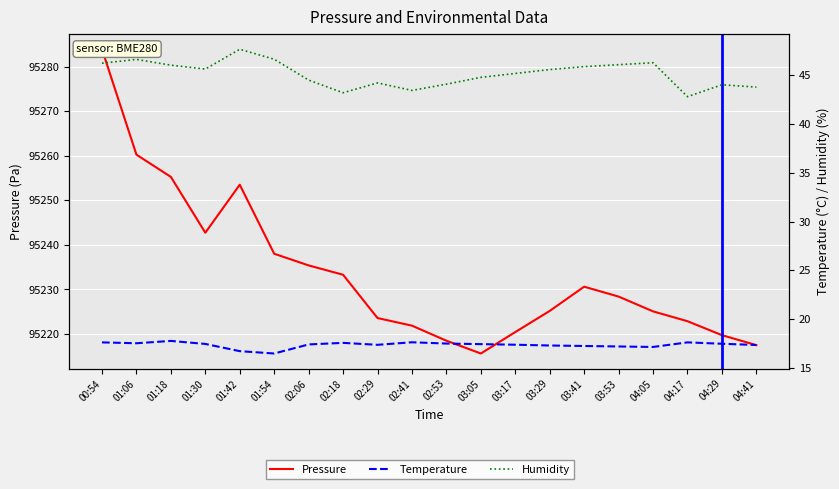

What is the value of the Humidity point at the 5th from the left?

47.7